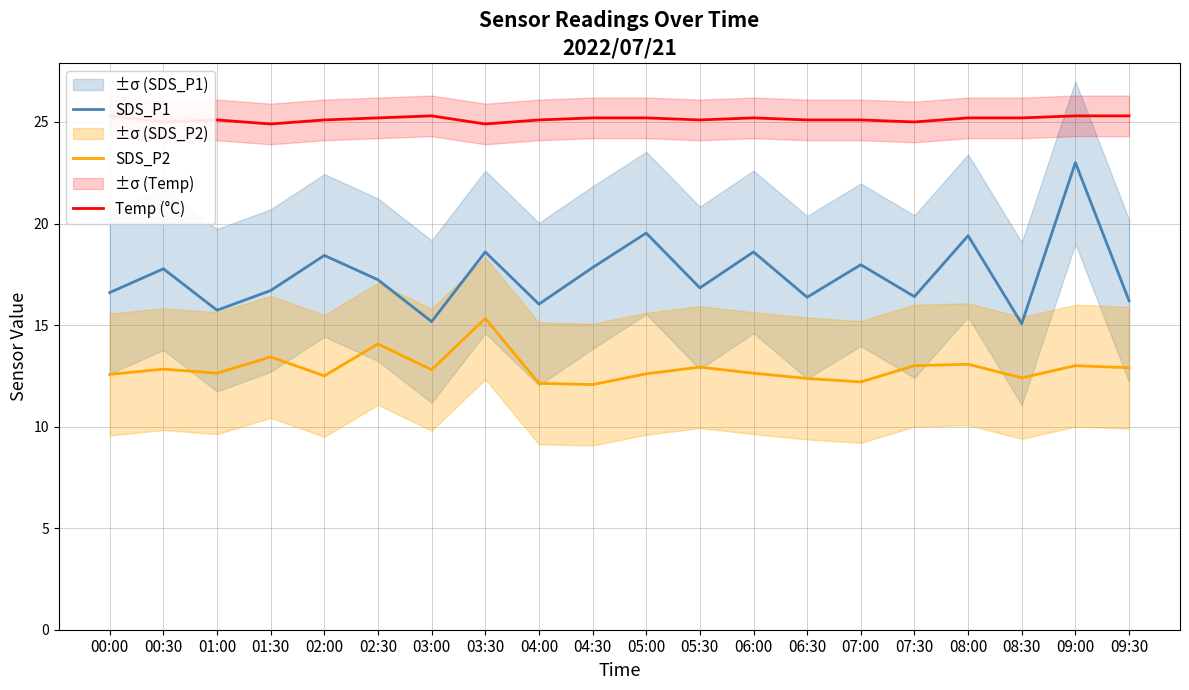

Reading left to right, list all the values displayed in this chart.

SDS_P1: 16.6	17.8	15.7	16.7	18.4	17.2	15.2	18.6	16.0	17.8	19.5	16.8	18.6	16.4	18.0	16.4	19.4	15.1	23.0	16.2
SDS_P2: 12.6	12.8	12.6	13.4	12.5	14.1	12.8	15.3	12.1	12.1	12.6	12.9	12.6	12.4	12.2	13.0	13.1	12.4	13.0	12.9
Temp (°C): 25.3	25.0	25.1	24.9	25.1	25.2	25.3	24.9	25.1	25.2	25.2	25.1	25.2	25.1	25.1	25.0	25.2	25.2	25.3	25.3